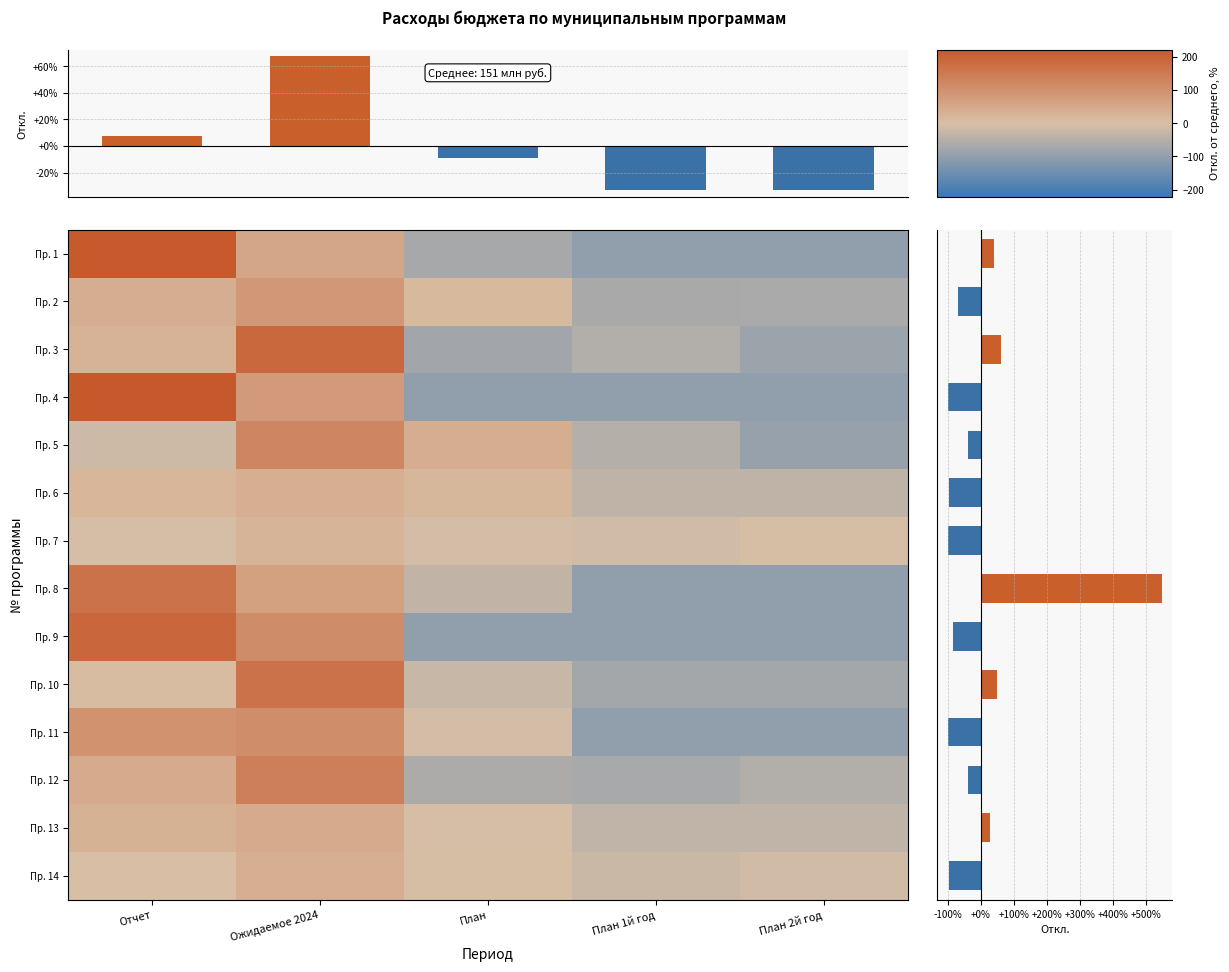

Which series has the widest spread of values?

4